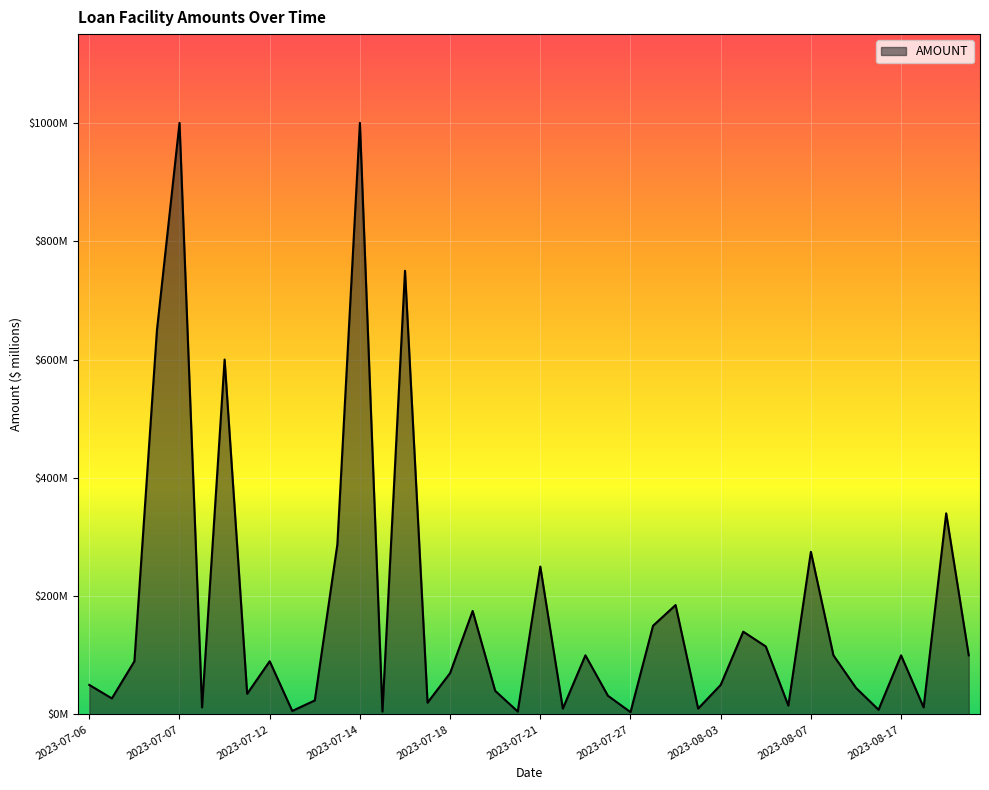

Is this an area chart (filled region under the line)?

Yes